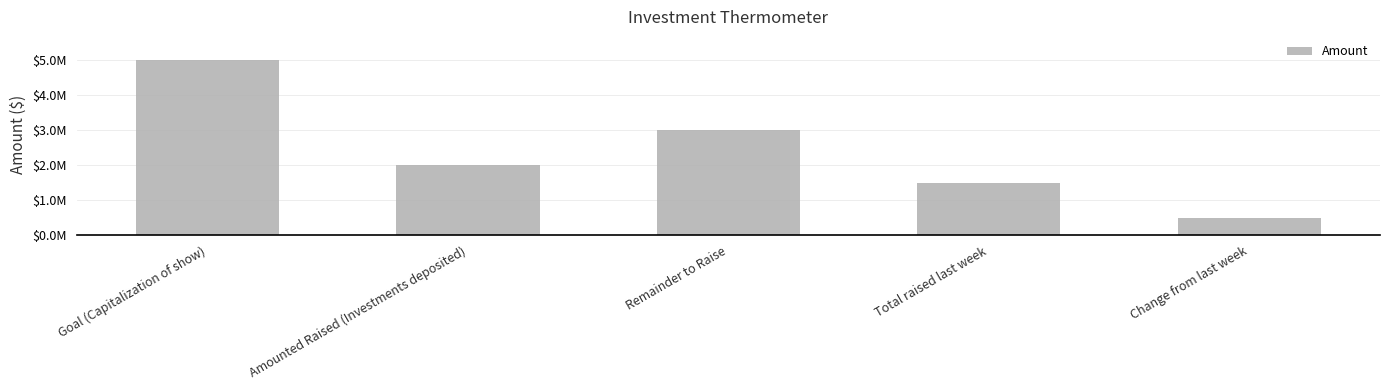

At which label does the data first exceed 2000000?

Goal (Capitalization of show)